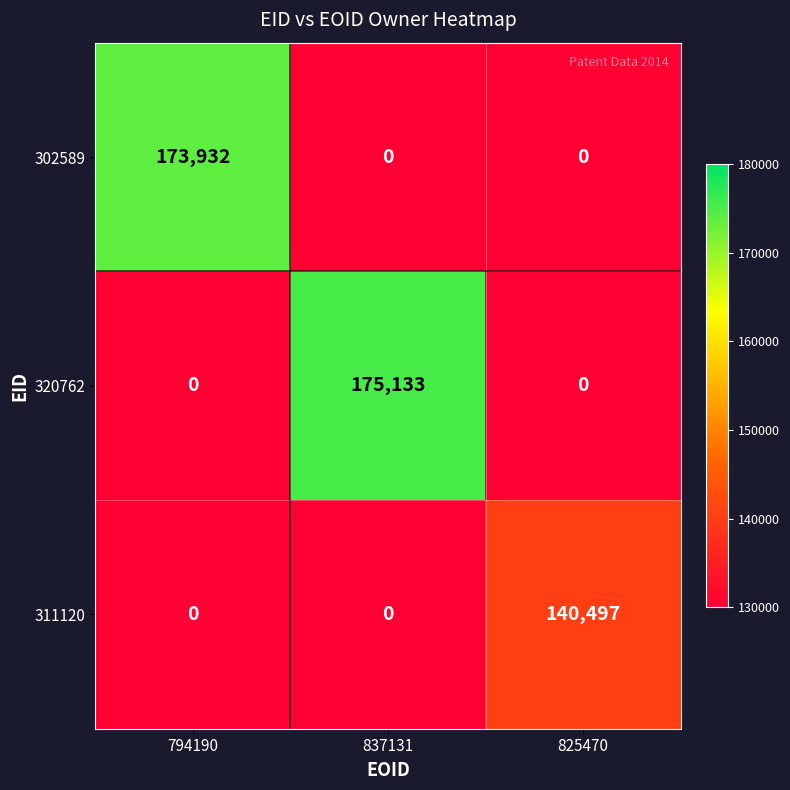

What is the approximate value of 320762 at 837131, to the nearest 50?

175150